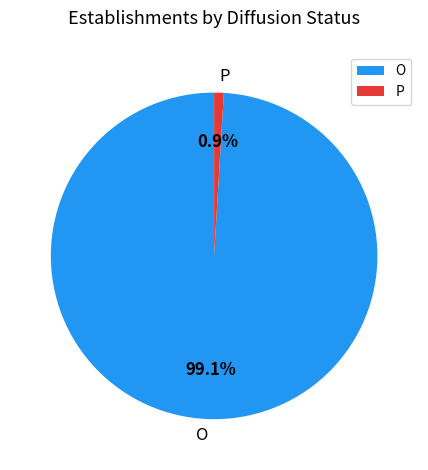

How many segments does this pie chart have?

2